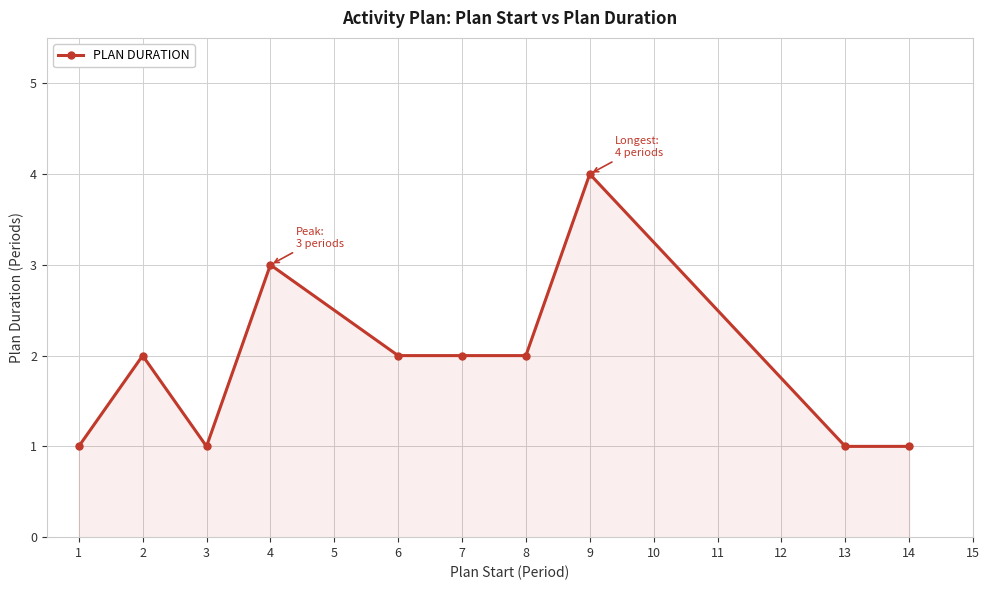

Where is the first local minimum?

3